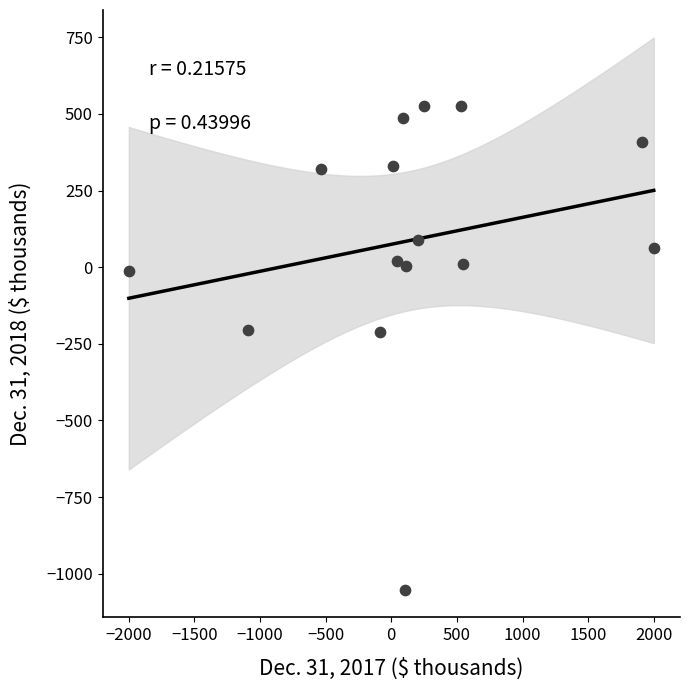

What is the range of Y values (max minus min)?

1577